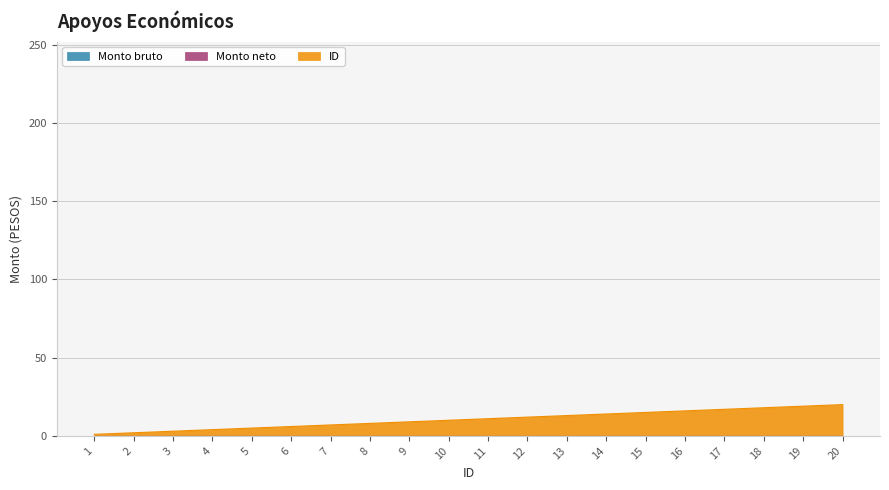

At how many categories does at least one series exceed 1?

19